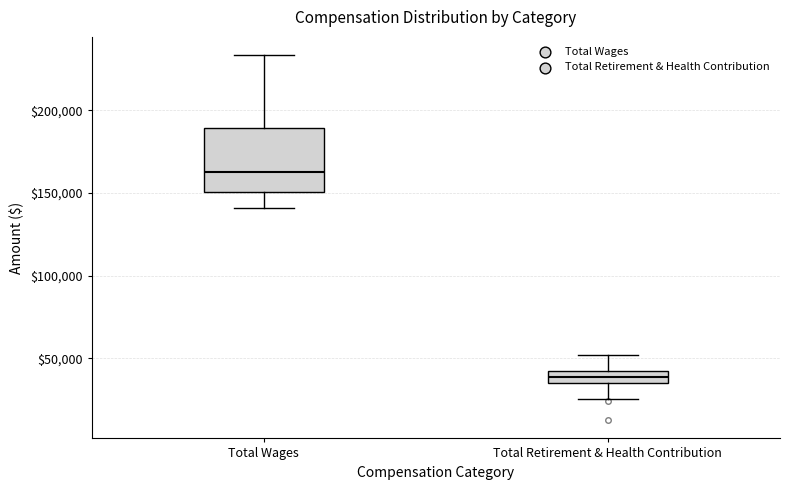

Which box's median line is the highest?

Total Wages